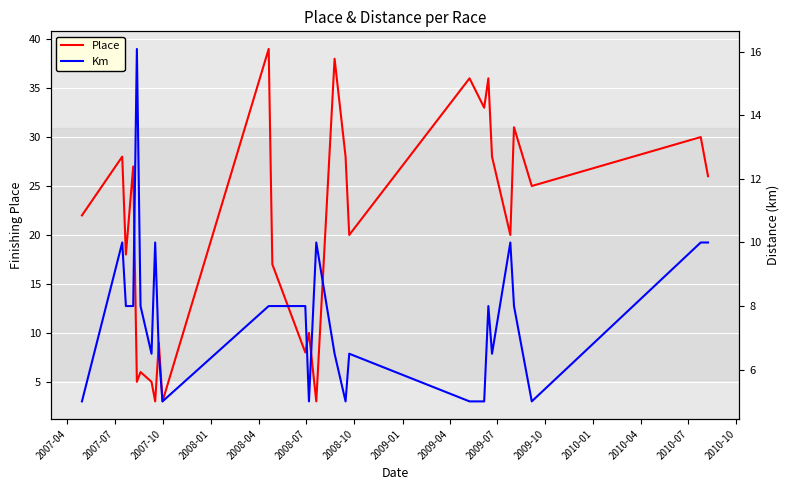

What is the minimum value for Place?

3